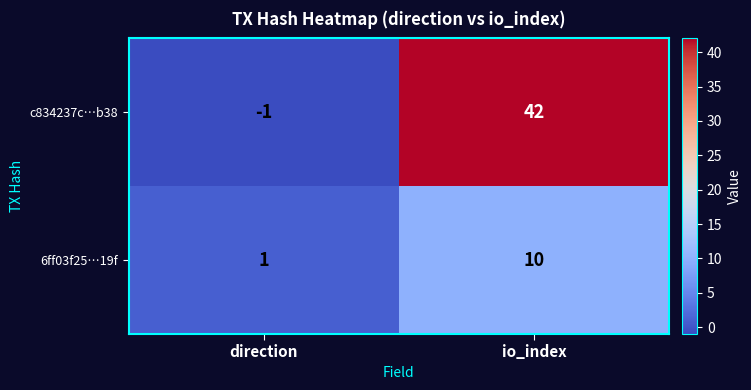

List the series in order of their peak value, lowest first.

6ff03f25…19f, c834237c…b38